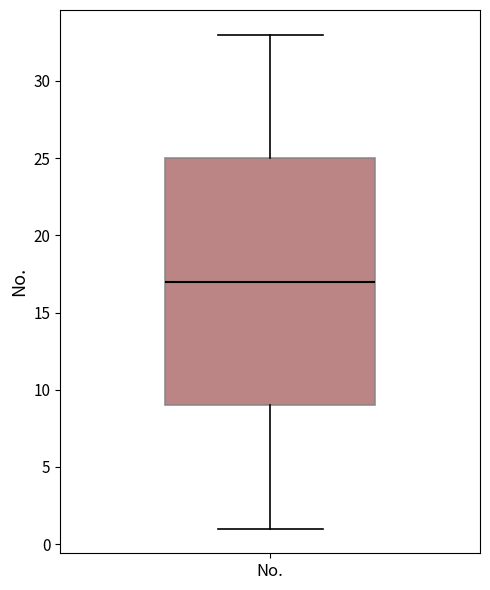

Transcribe this box plot: give where the median line is, the range the box spans, and where the two whiskers end, as read against the y-axis. The values are not printed on the chart, so give them approximately, as read against the axis.

median 17, box 9 to 25, whiskers 1 to 33